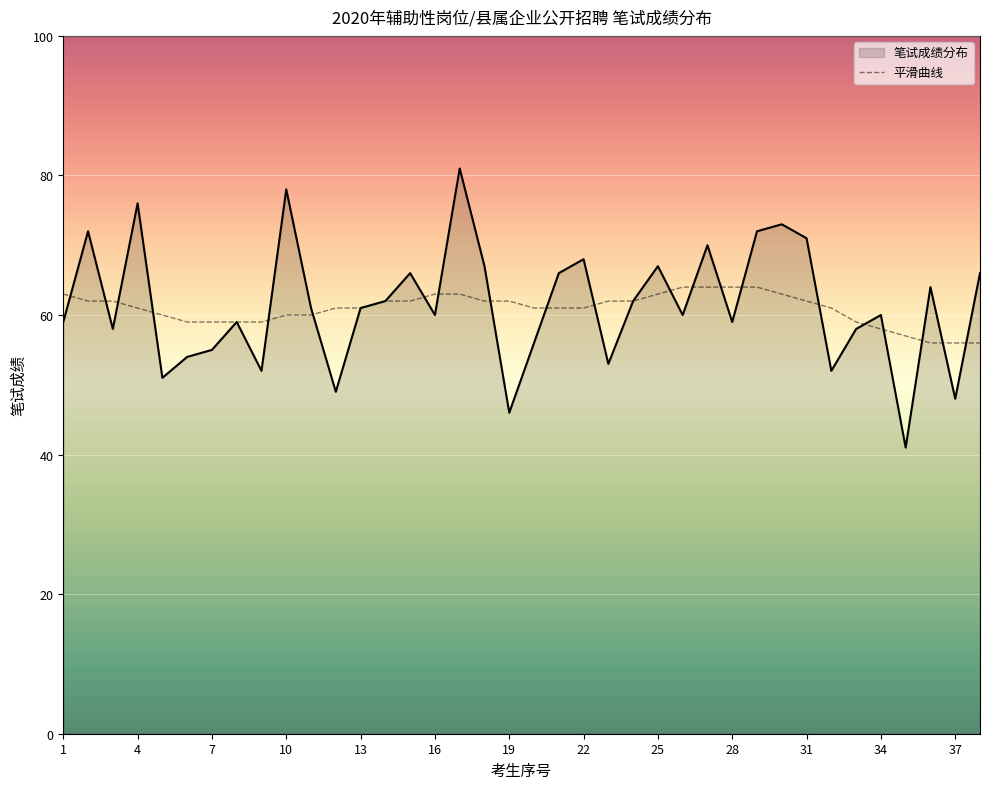

What is the minimum value shown in the chart?

41